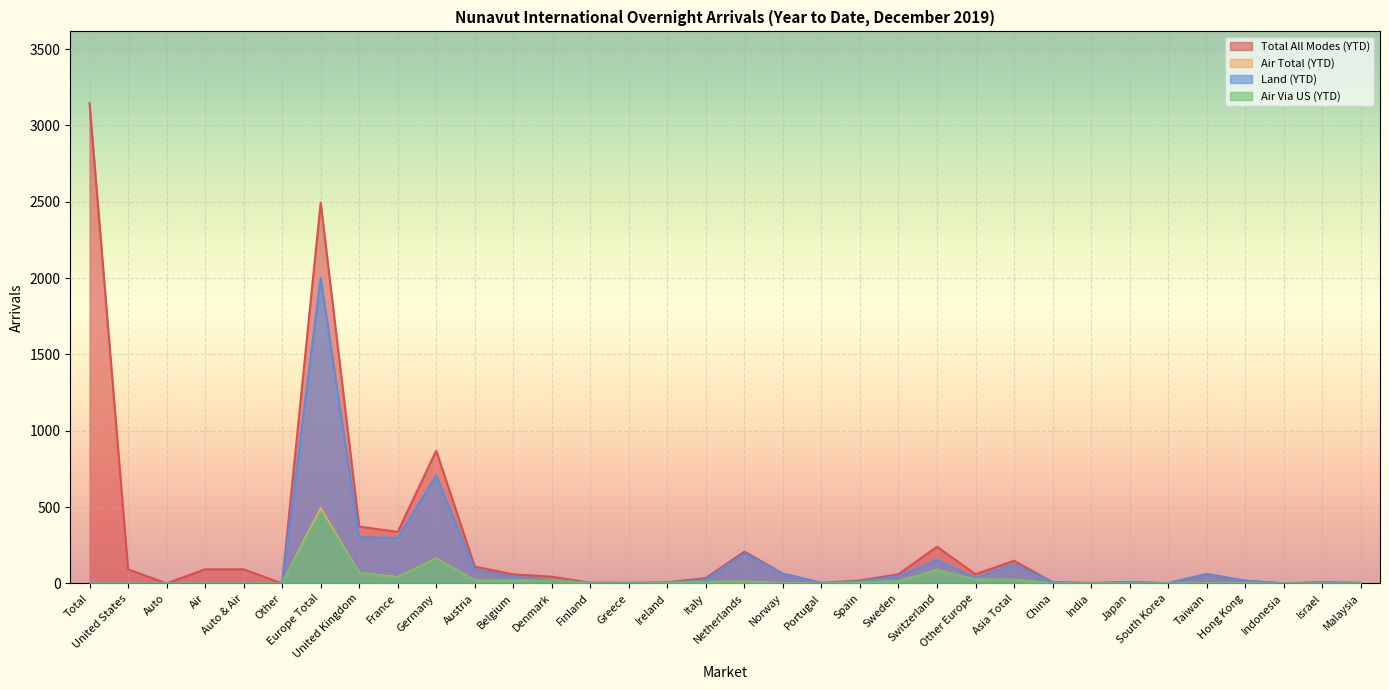

At which category does Total All Modes (YTD) reach its first local valley?

Auto